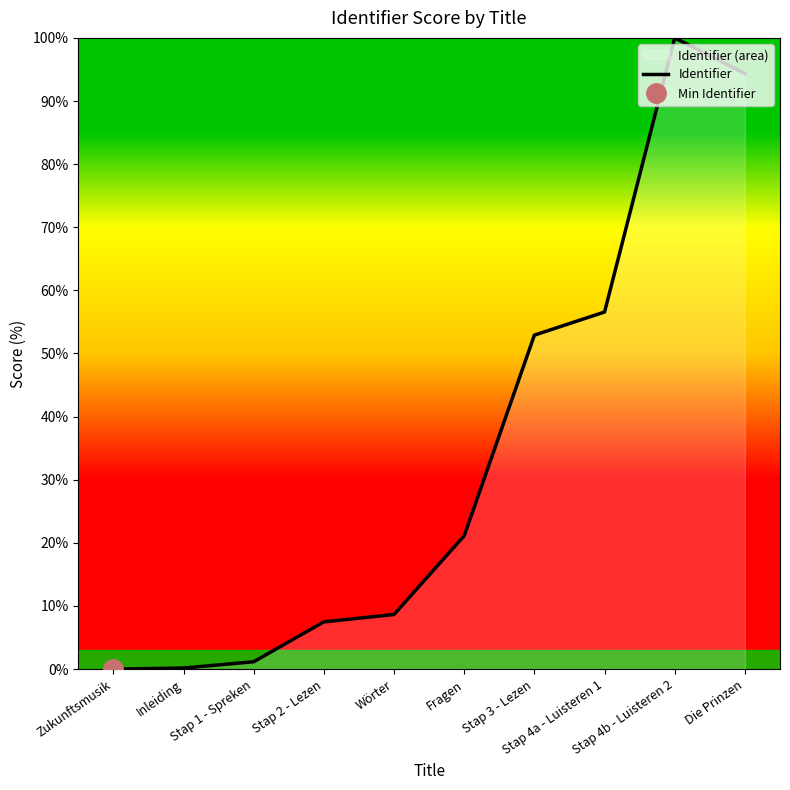

At which category does the data reach its first local peak?

Stap 4b - Luisteren 2